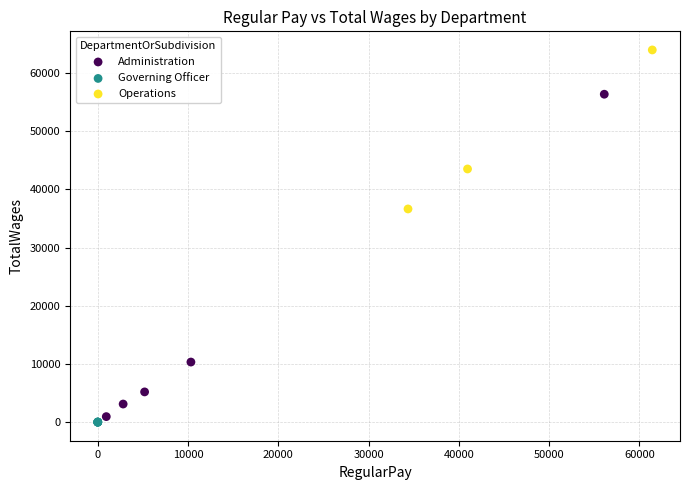

Which series contains the highest Y value?

Operations